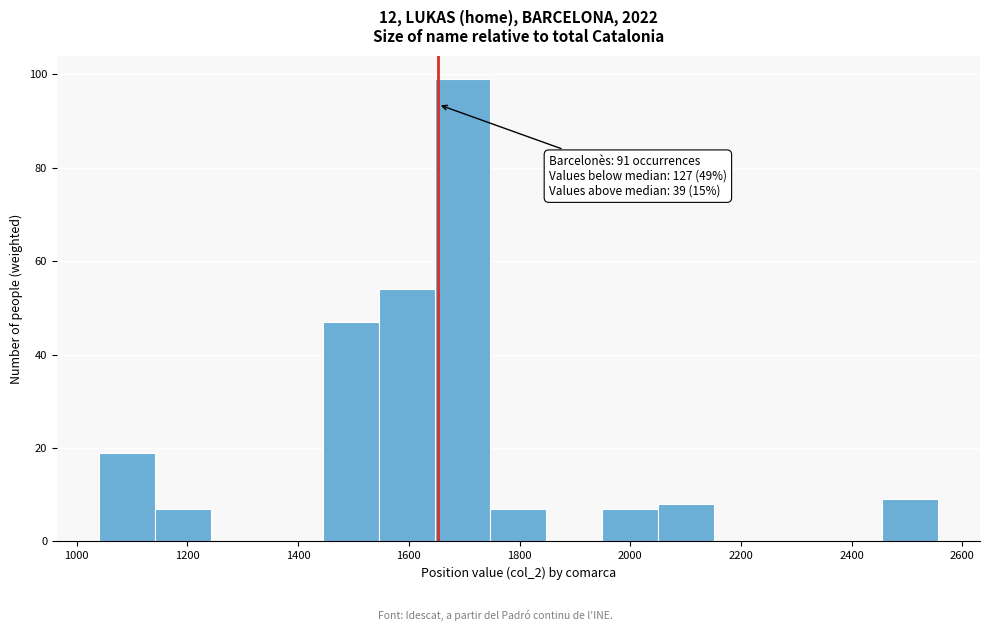

Over which range of the x-axis is the bar tallest?

1640 to 1740